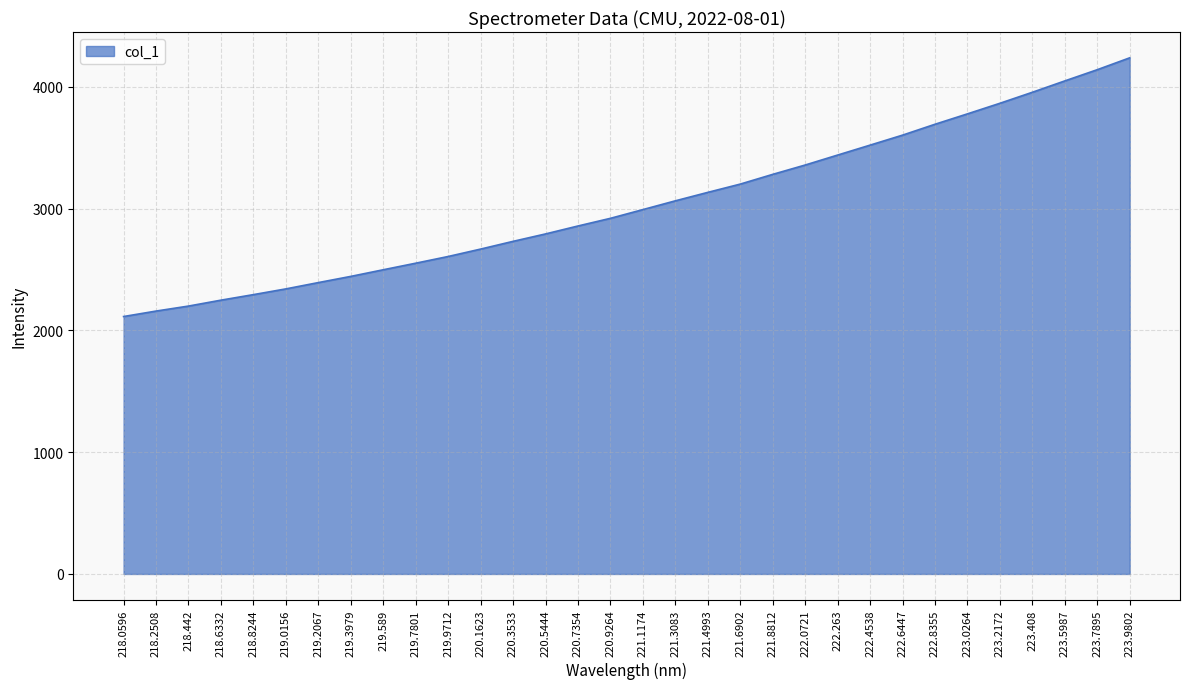

What is the ratio of the value at 218.0596 to the value at 223.2172?

0.5